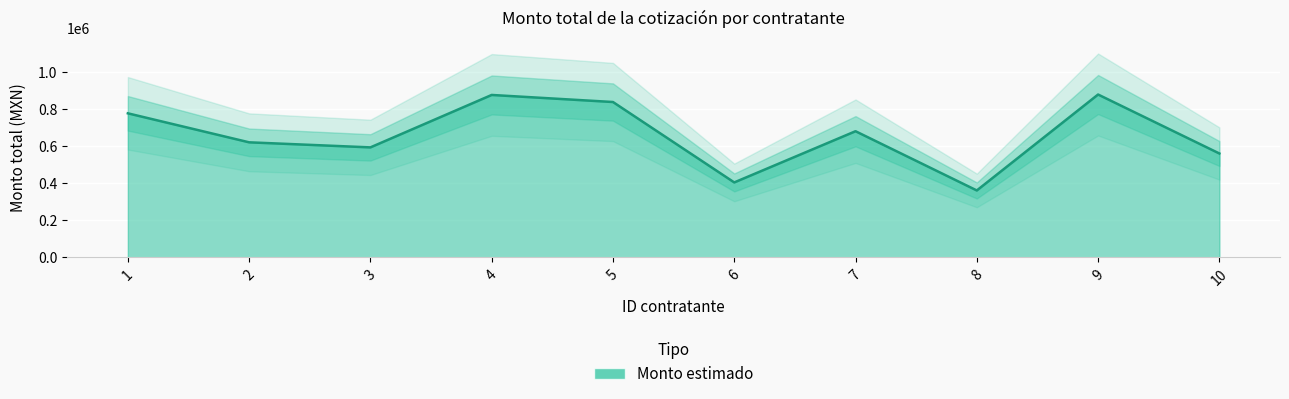

How many points are lower than both their immediate neighbors (excluding endpoints)?

3